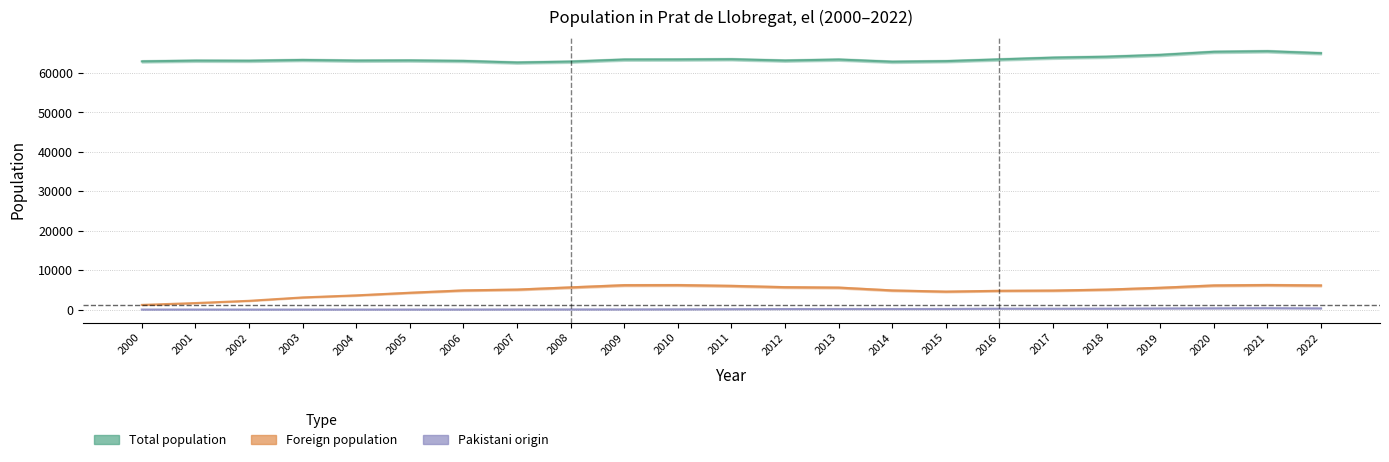

How many values in the Foreign population series are below 5072?

11